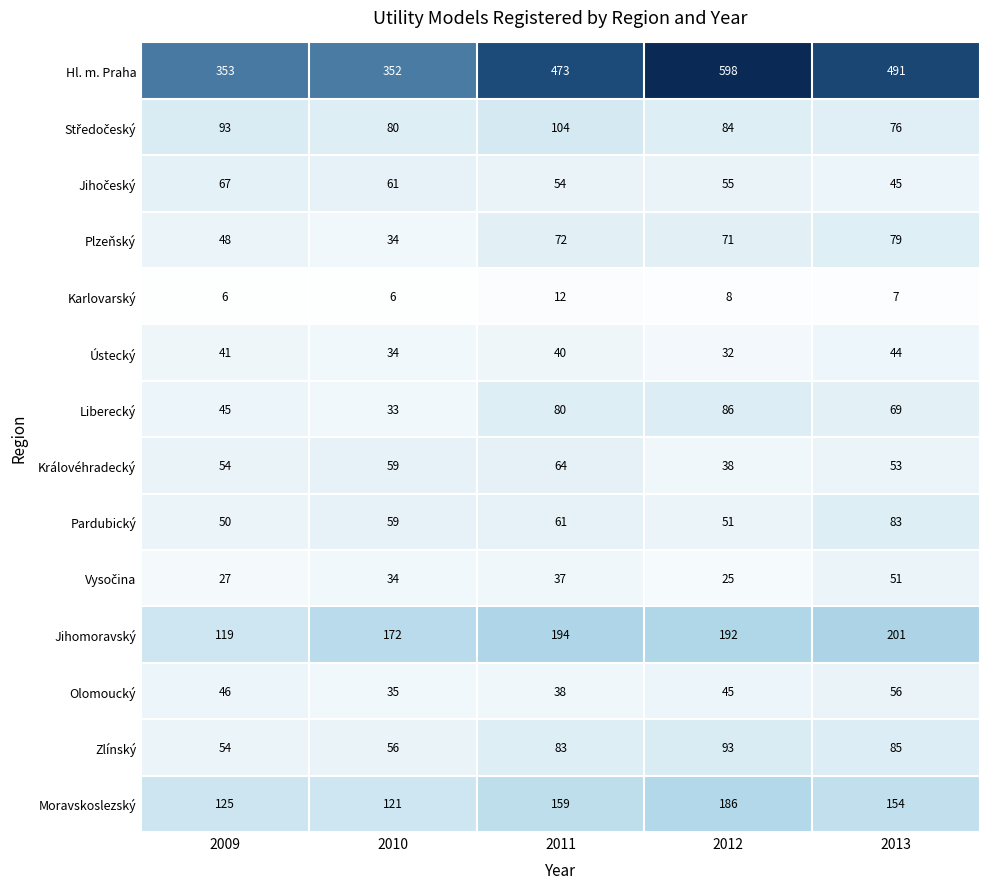

List the labels in order of Zlínský value, smallest first.

2009, 2010, 2011, 2013, 2012